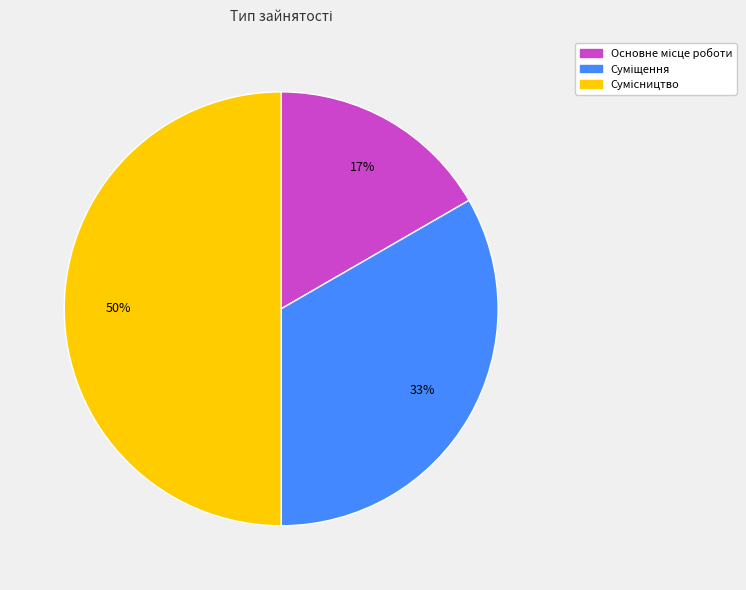

To the nearest percent, what is the average slice percentage?

33%